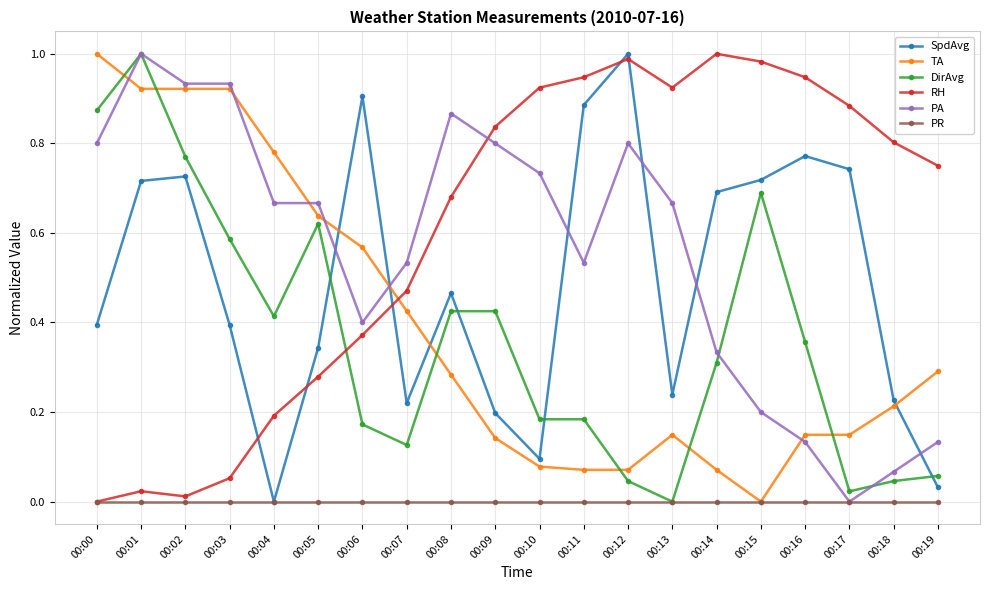

Which category has the lowest value in the SpdAvg series?

00:04